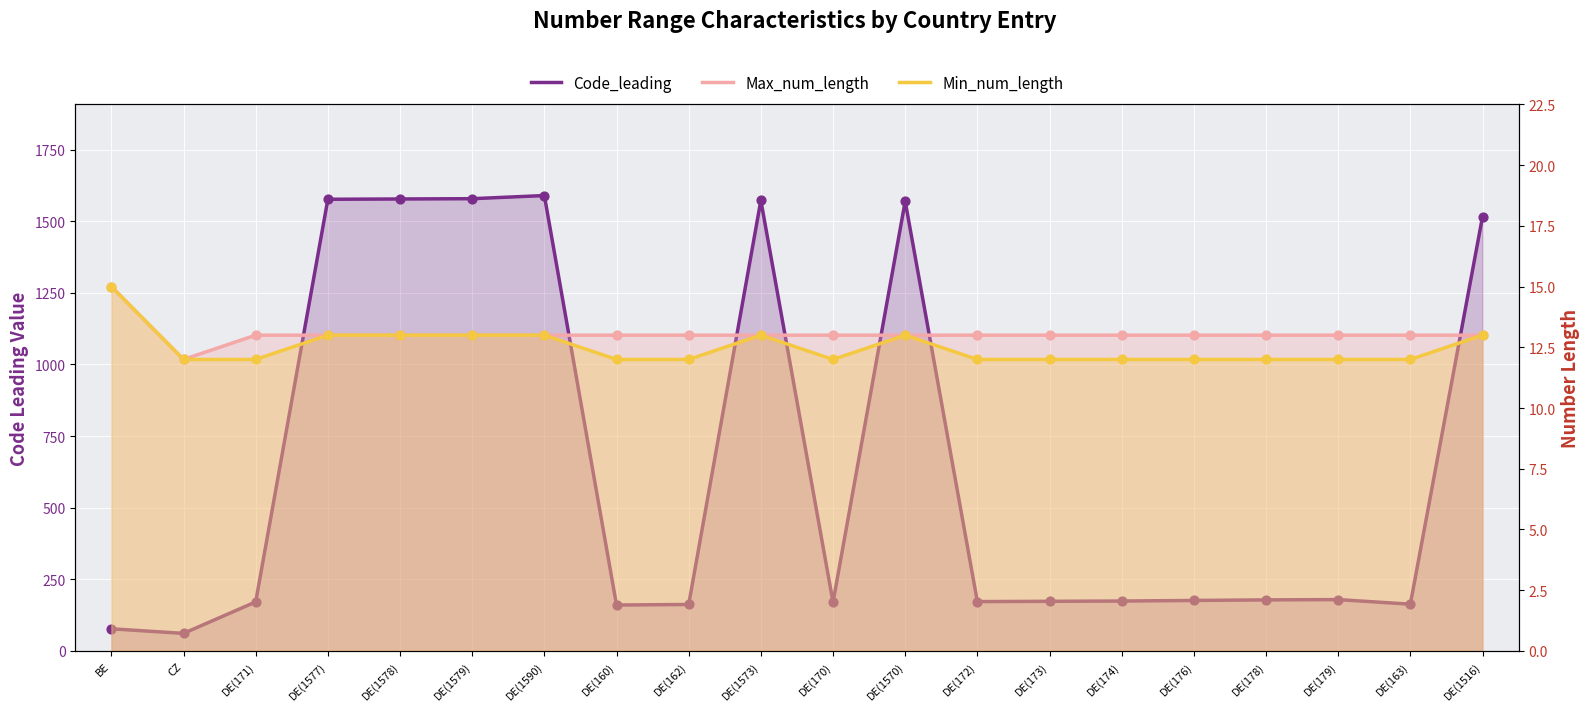

What is the total value across all series at DE(1577)?

1603